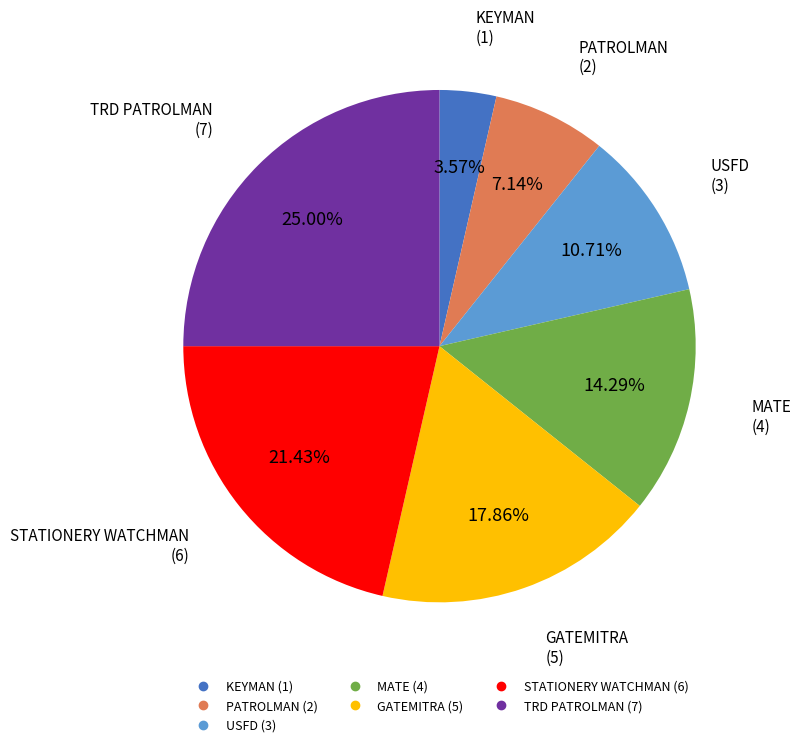

Does any single category account for the majority?

No